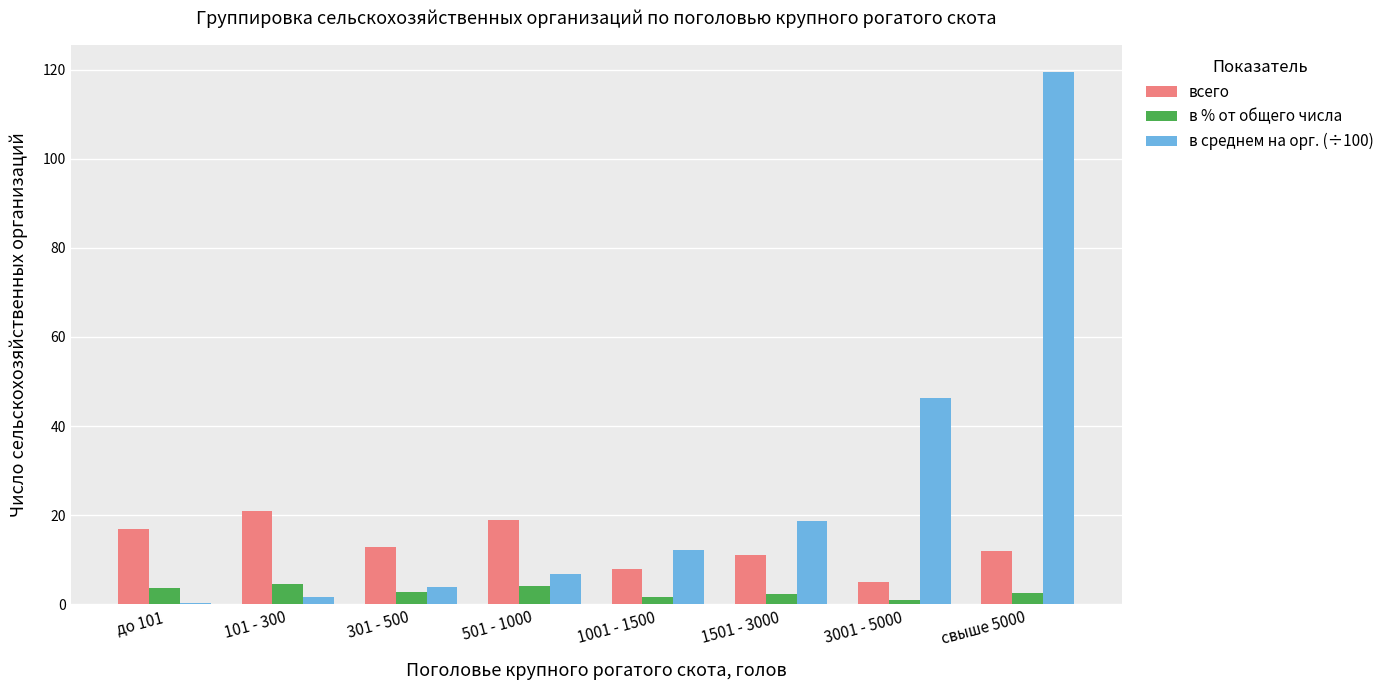

Which category has the highest value across all series?

свыше 5000